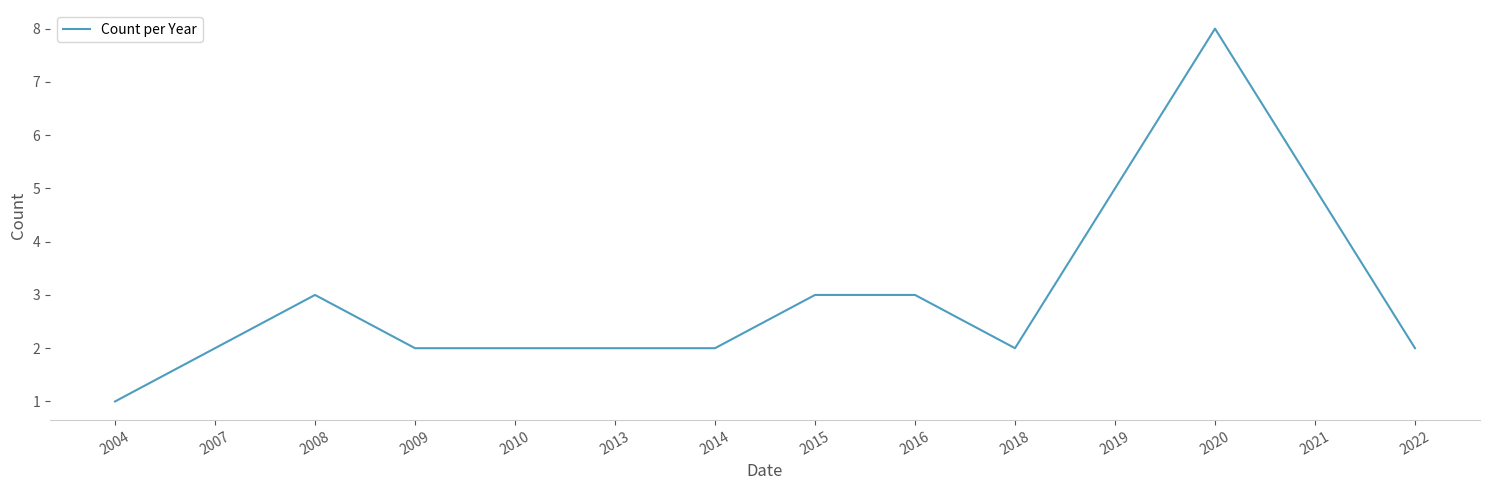

Approximately how many times larger is the value at 2010 compared to 2021?

0.4